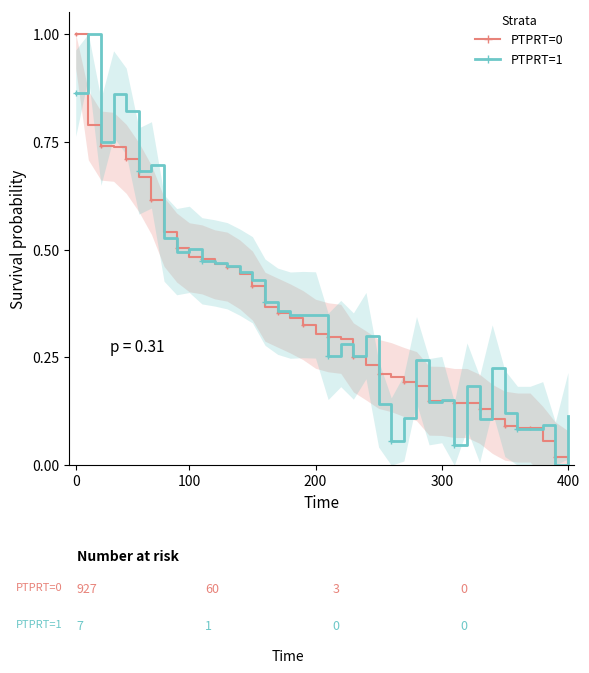

The PTPRT=0 series shows 0.1 at 300. True or false?

False